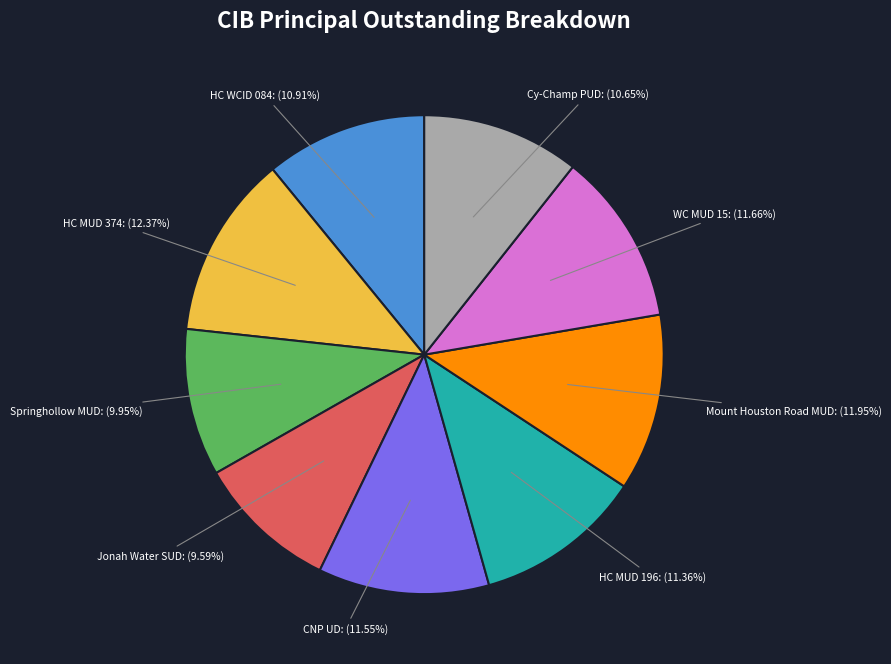

Is there any slice that represents more than half of the pie?

No